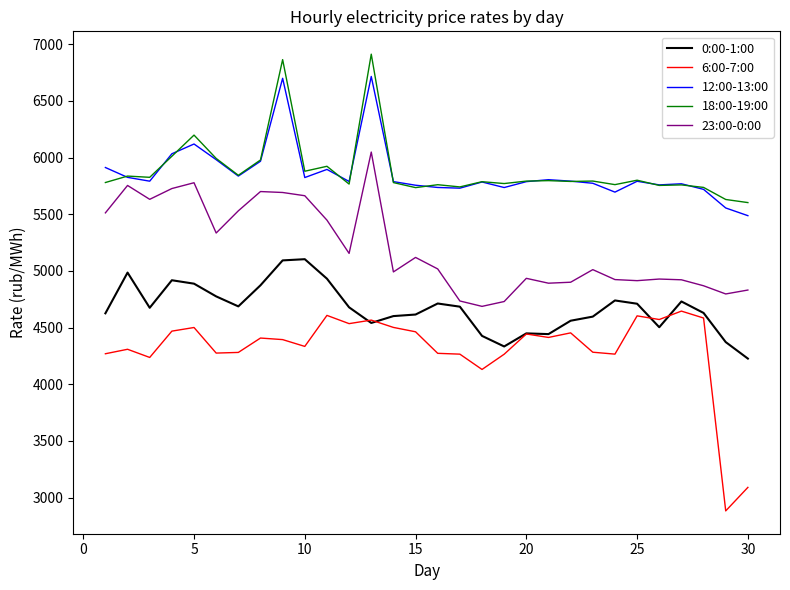

What are all the series names shown in the legend?

0:00-1:00, 6:00-7:00, 12:00-13:00, 18:00-19:00, 23:00-0:00